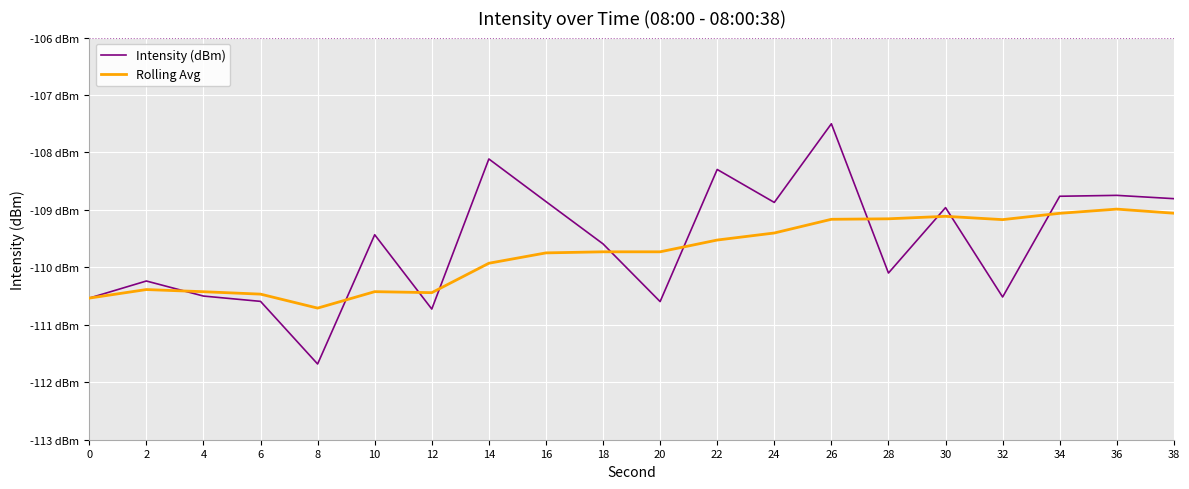

Which category has the highest value in the Rolling Avg series?

36